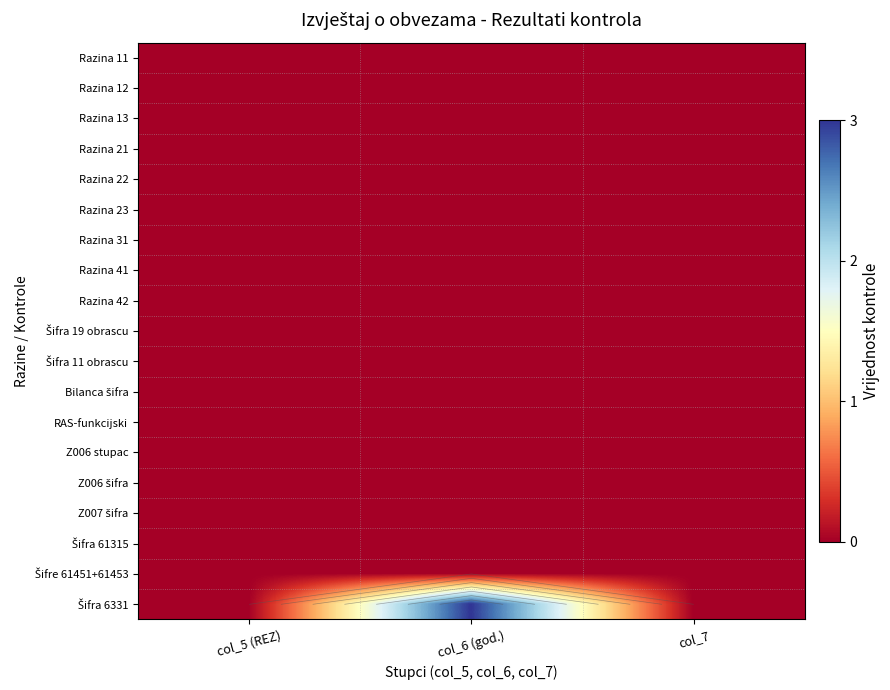

Which has a higher value, col_5 (REZ) or col_7?

col_5 (REZ)